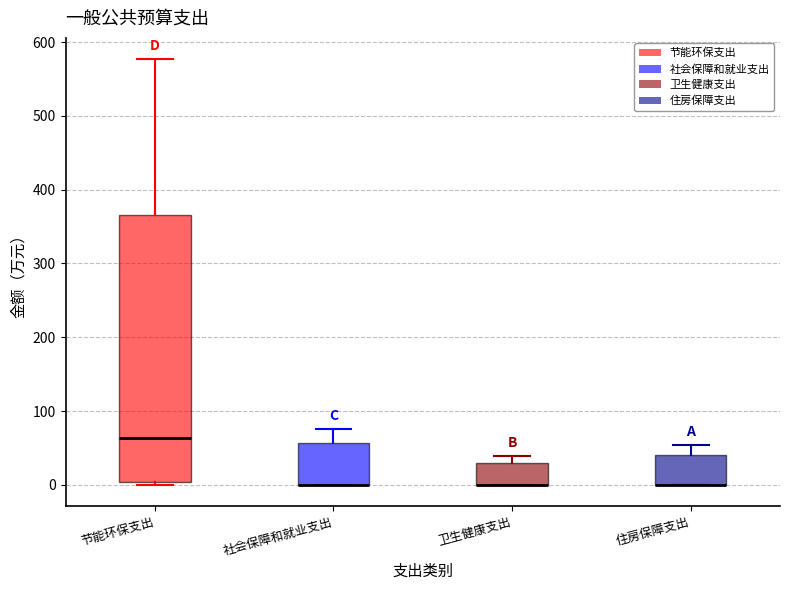

Reading left to right, read every box against the y-axis: the position of its median line, the range the box covers, and the ends of its whiskers. The values are not printed on the chart, so give them approximately, as read against the axis.

节能环保支出: median 60, box 0 to 370, whiskers 0 (just below the box's lower edge) to 580
社会保障和就业支出: median 0 (drawn on the box's lower edge), box 0 to 60, whiskers 0 to 80
卫生健康支出: median 0 (drawn on the box's lower edge), box 0 to 30, whiskers 0 to 40
住房保障支出: median 0 (drawn on the box's lower edge), box 0 to 40, whiskers 0 to 50